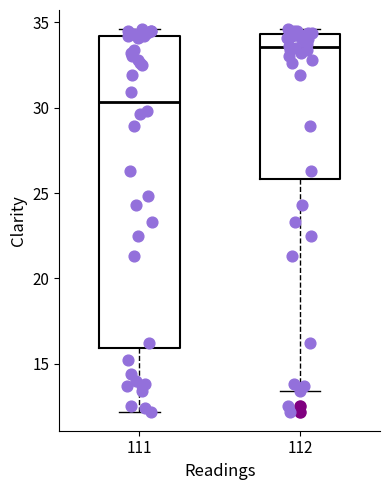

Comparing the boxes themselves (not the whiskers), which one is the tallest?

111